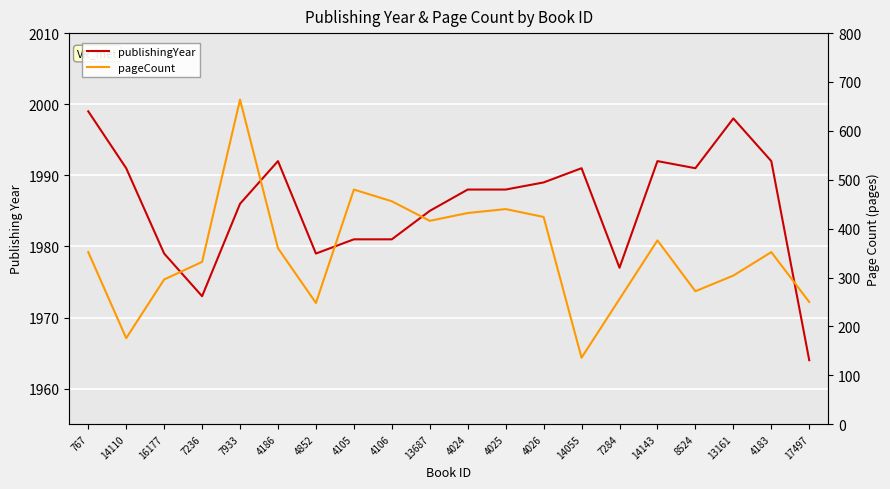

True or false: publishingYear has more than 1 interior local peaks.

True